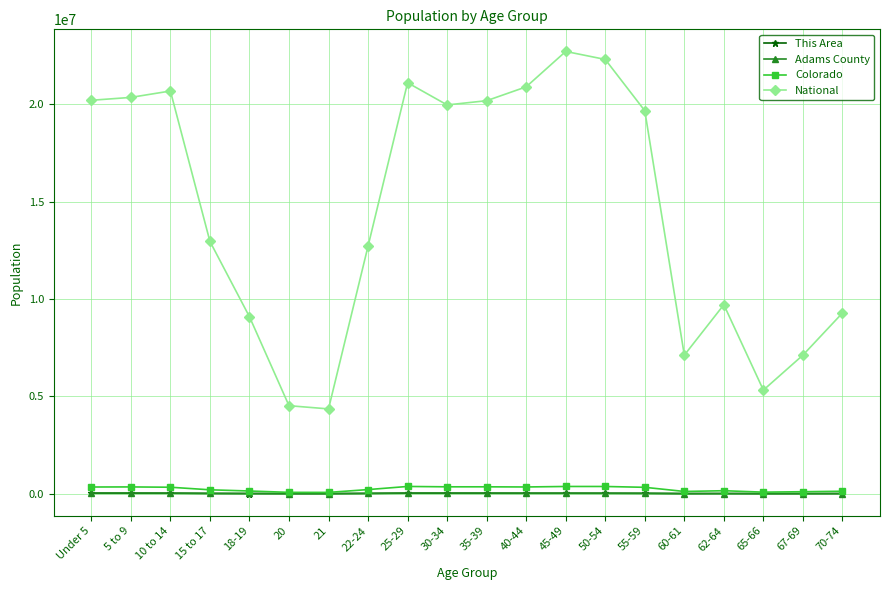

What position from the left is 67-69?

19